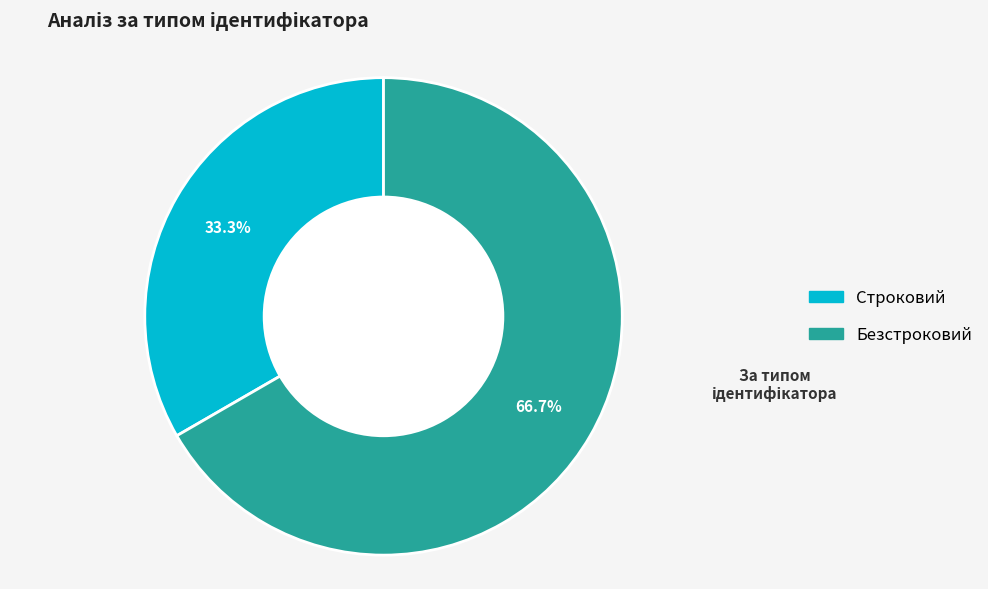

Which category accounts for the majority?

Безстроковий